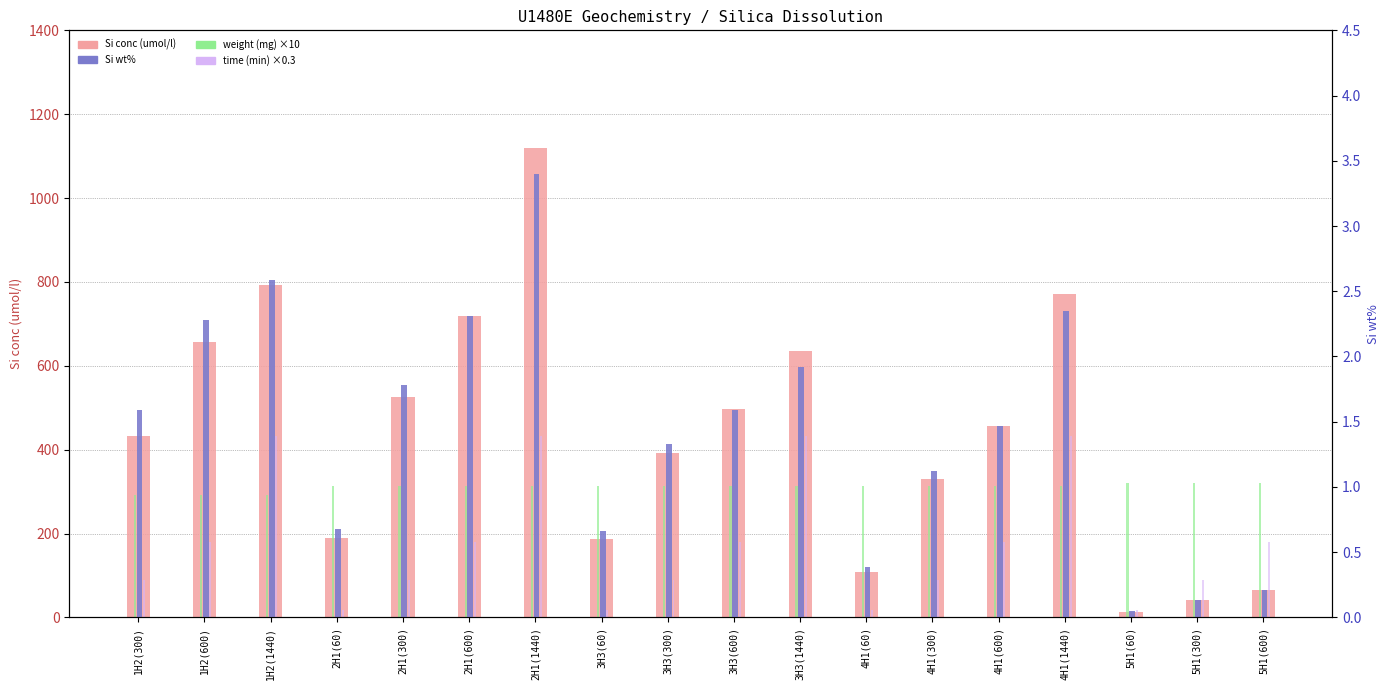

Reading left to right, transcribe all the data shown in this chart.

Si conc (umol/l): 1H2(300)=433.4	1H2(600)=657.7	1H2(1440)=791.9	2H1(60)=189.8	2H1(300)=524.8	2H1(600)=719.1	2H1(1440)=1119.4	3H3(60)=185.9	3H3(300)=392.6	3H3(600)=495.9	3H3(1440)=635.4	4H1(60)=109.0	4H1(300)=330.2	4H1(600)=455.3	4H1(1440)=771.3	5H1(60)=14.1	5H1(300)=40.5	5H1(600)=66.0
weight (mg) ×10: 1H2(300)=290.9	1H2(600)=290.9	1H2(1440)=290.9	2H1(60)=313.7	2H1(300)=313.7	2H1(600)=313.7	2H1(1440)=313.7	3H3(60)=314.3	3H3(300)=314.3	3H3(600)=314.3	3H3(1440)=314.3	4H1(60)=313.1	4H1(300)=313.1	4H1(600)=313.1	4H1(1440)=313.1	5H1(60)=321.1	5H1(300)=321.1	5H1(600)=321.1
time (min) ×0.3: 1H2(300)=90.0	1H2(600)=180.0	1H2(1440)=432.0	2H1(60)=18.0	2H1(300)=90.0	2H1(600)=180.0	2H1(1440)=432.0	3H3(60)=18.0	3H3(300)=90.0	3H3(600)=180.0	3H3(1440)=432.0	4H1(60)=18.0	4H1(300)=90.0	4H1(600)=180.0	4H1(1440)=432.0	5H1(60)=18.0	5H1(300)=90.0	5H1(600)=180.0
Si wt%: 1H2(300)=1.6	1H2(600)=2.3	1H2(1440)=2.6	2H1(60)=0.7	2H1(300)=1.8	2H1(600)=2.3	2H1(1440)=3.4	3H3(60)=0.7	3H3(300)=1.3	3H3(600)=1.6	3H3(1440)=1.9	4H1(60)=0.4	4H1(300)=1.1	4H1(600)=1.5	4H1(1440)=2.4	5H1(60)=0.0	5H1(300)=0.1	5H1(600)=0.2